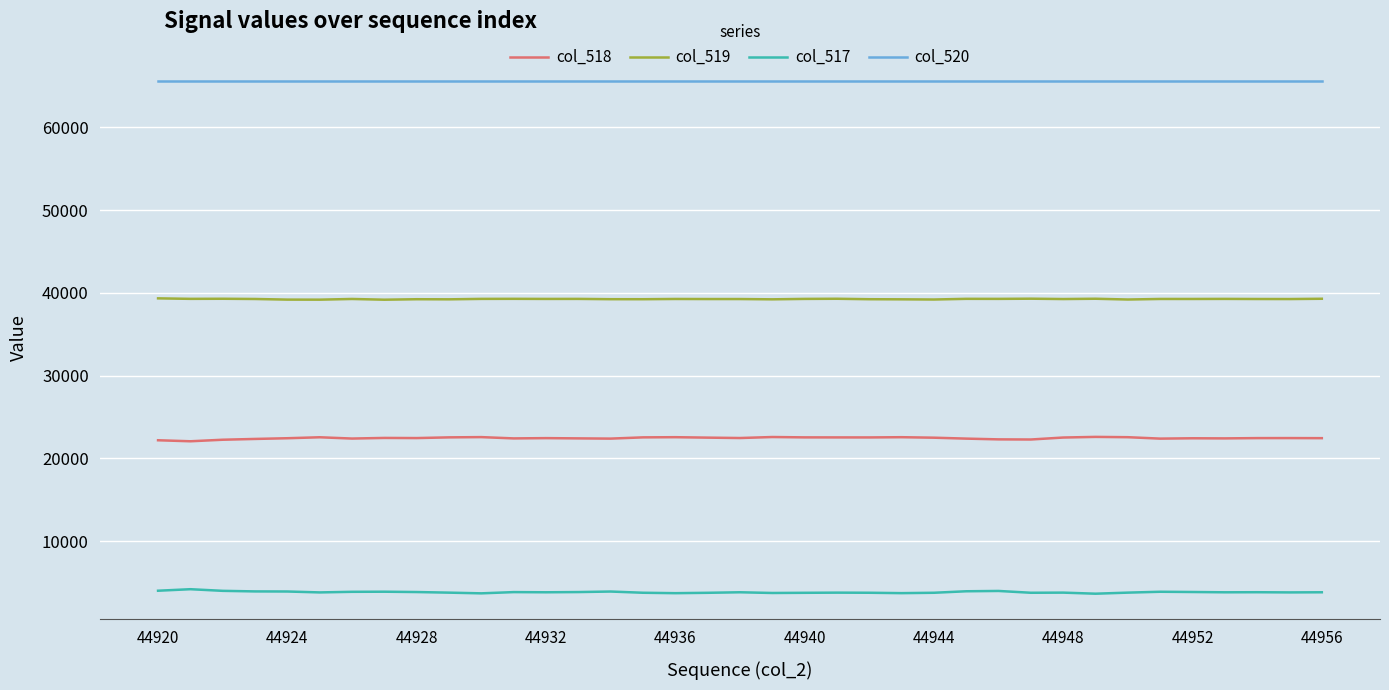

Which series has the largest total across all categories?

col_520